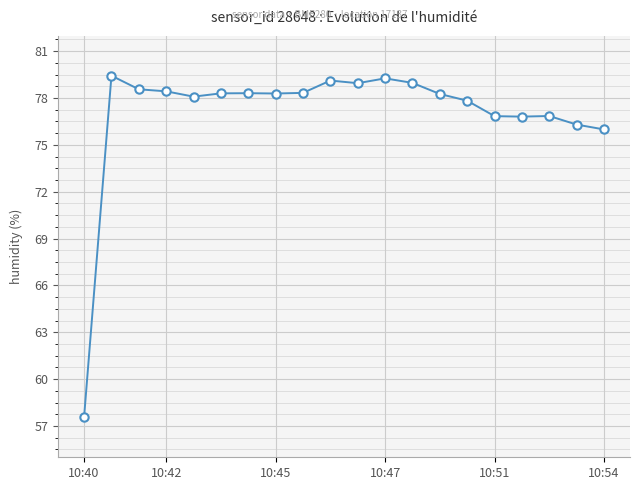

What is the smallest value displayed?

57.6